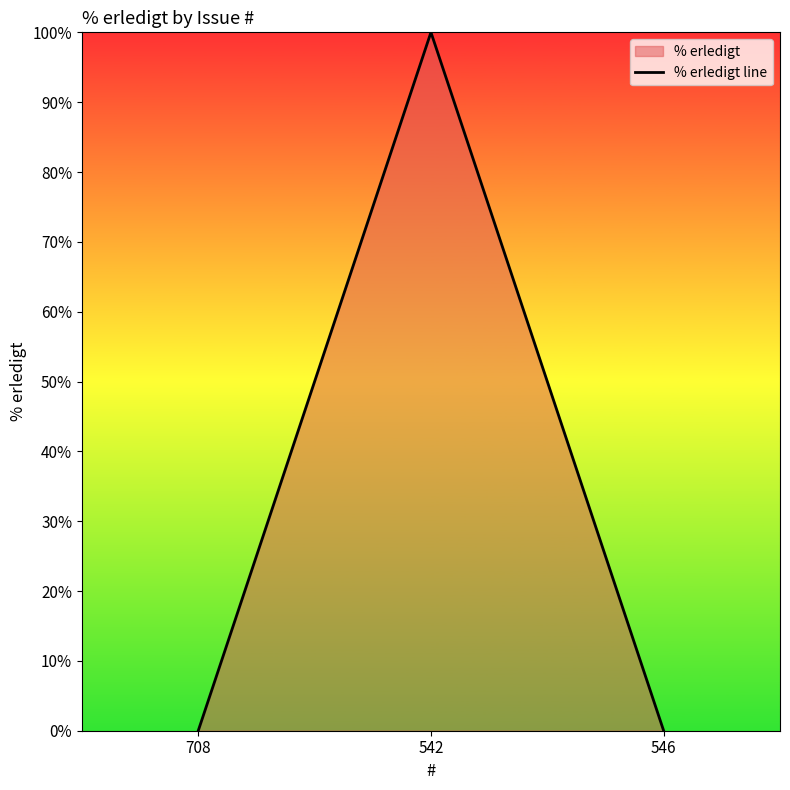

True or false: the data shows -44 at 708.

False